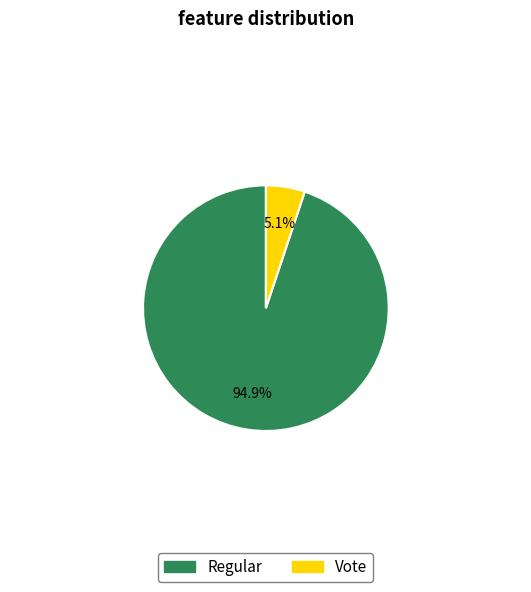

To the nearest percent, what percentage of the pie is Vote?

5%